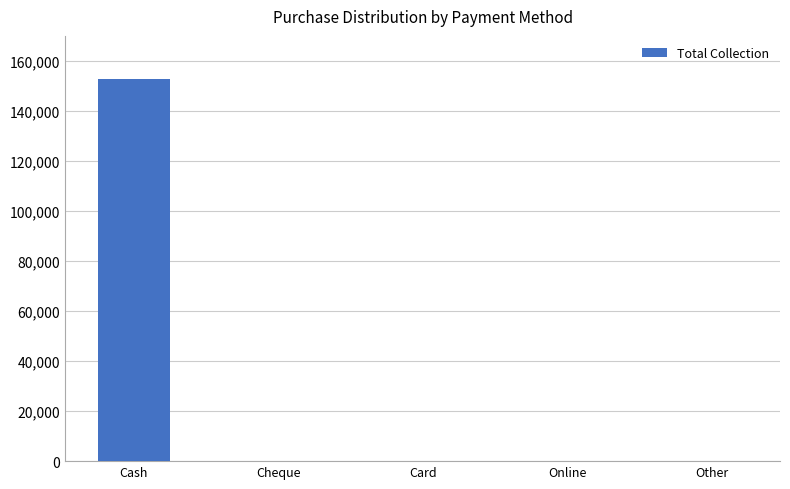

What is the change in value from Cash to Online?

-152895